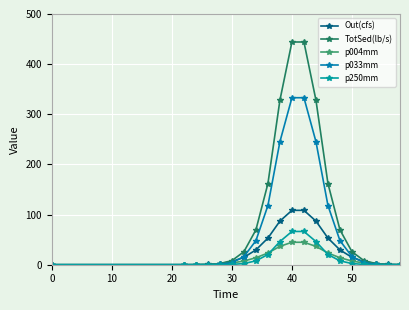

What is the label of the 2nd point from the left?

10